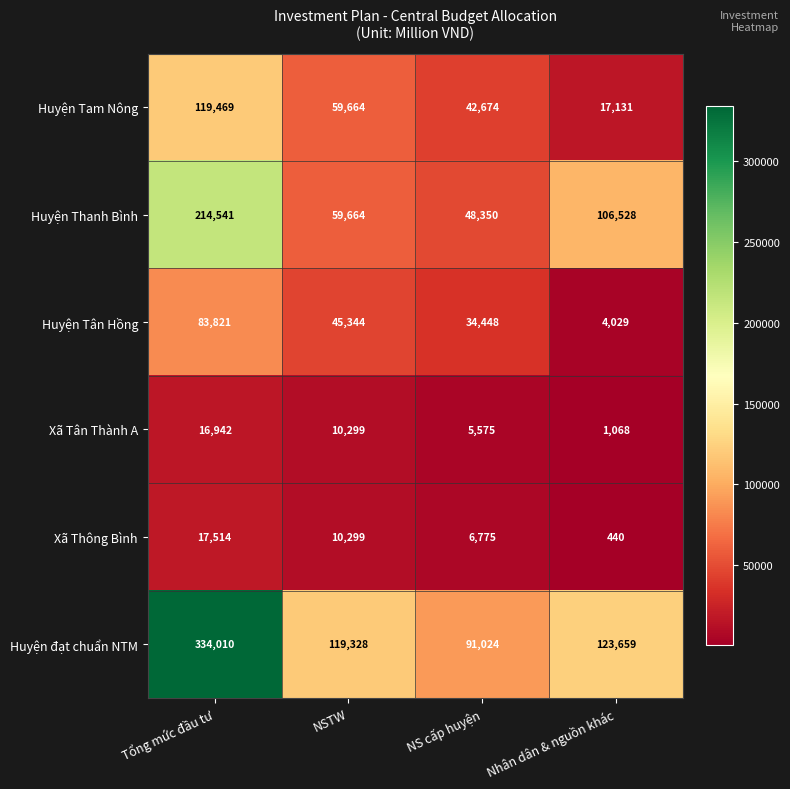

Which series changed the most between Tổng mức đầu tư and Nhân dân & nguồn khác?

Huyện đạt chuẩn NTM